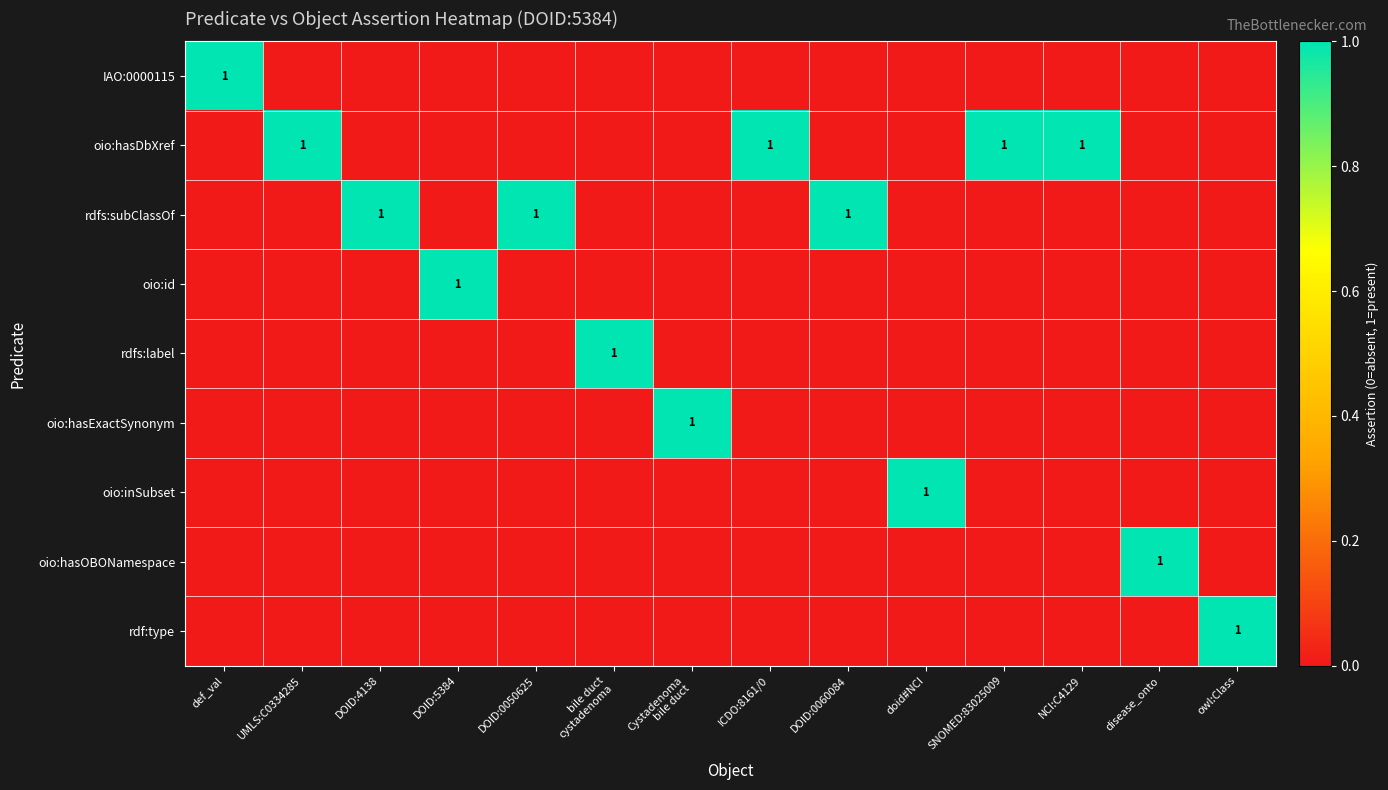

The value of rdfs:subClassOf at DOID:4138 is 1. True or false?

True